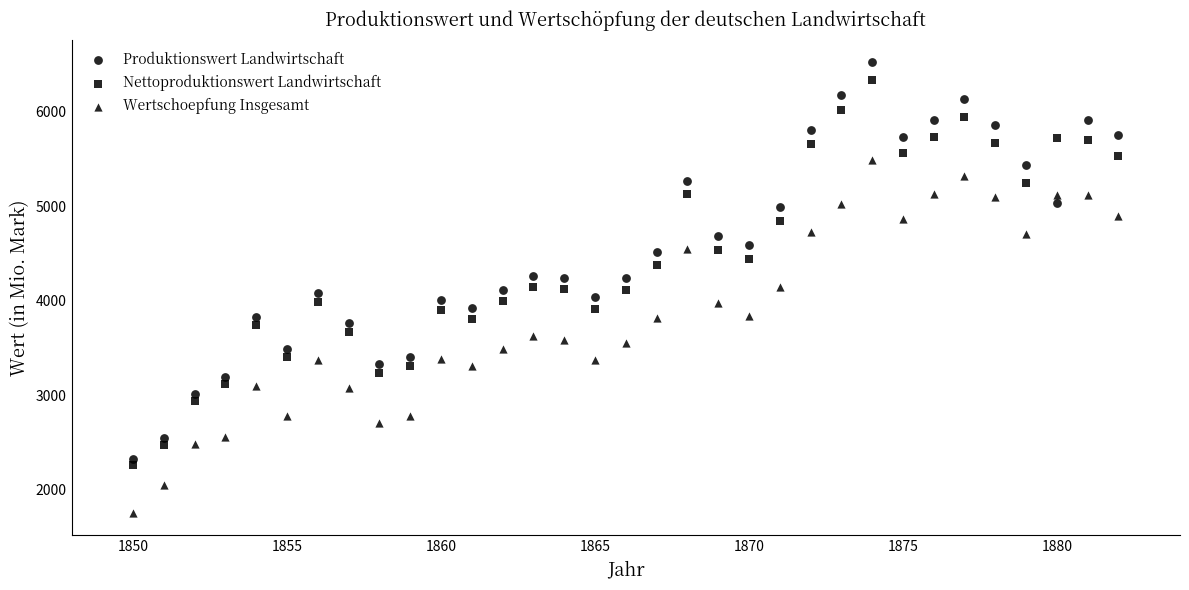

Count the number of points in this scatter plot.

99